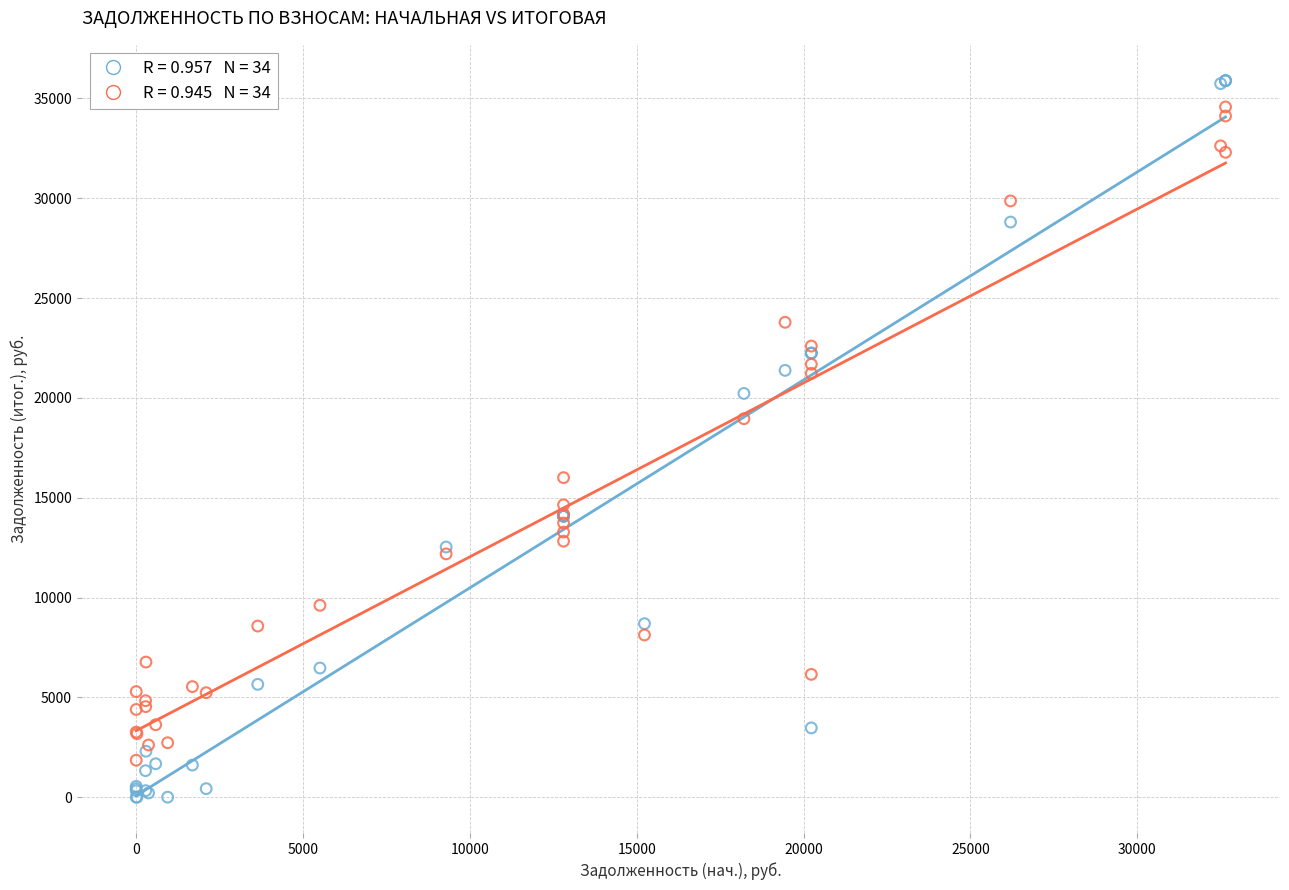

Across all series, what Y value is closest to 17944?

18957.6